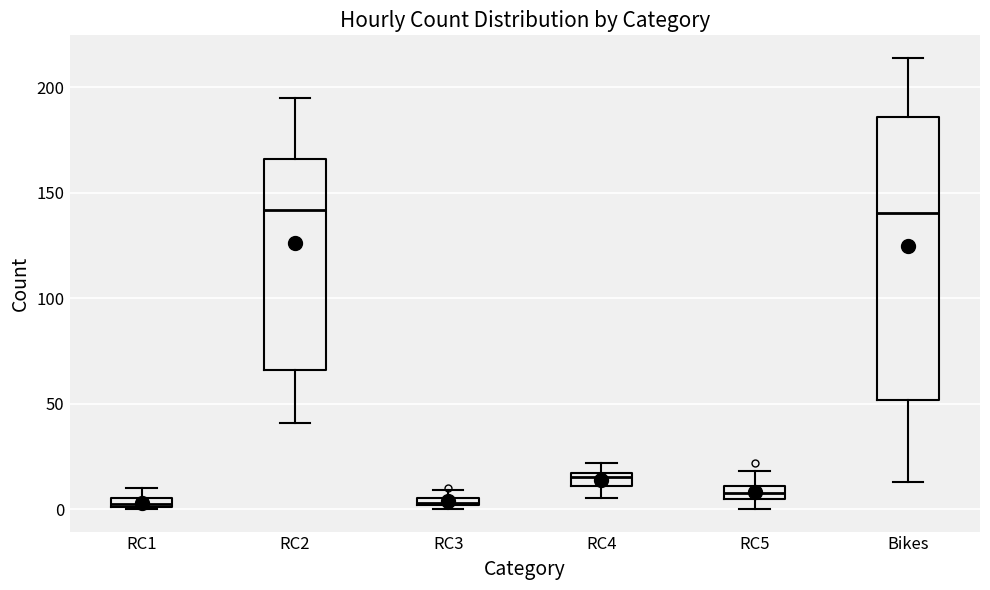

Where does the upper whisker of the box for Bikes end on the y-axis? The values are not printed on the chart, so give them approximately, as read against the axis.

215